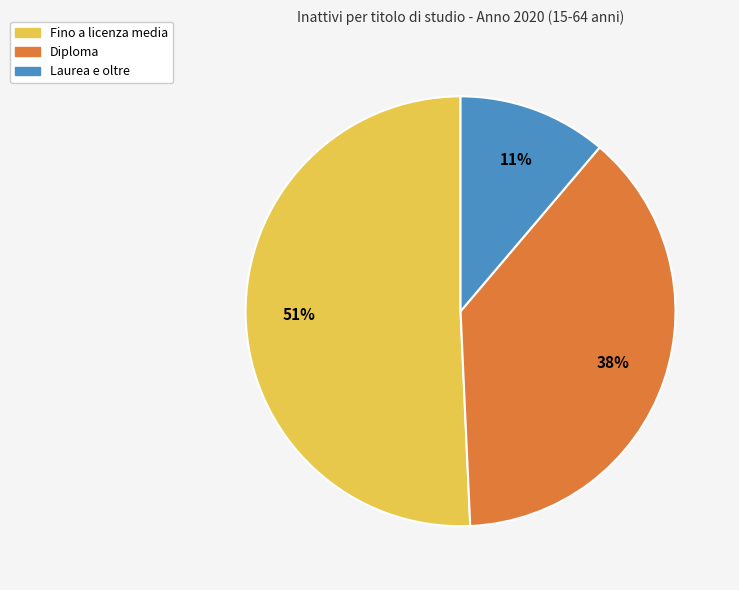

What is the majority slice?

Fino a licenza media